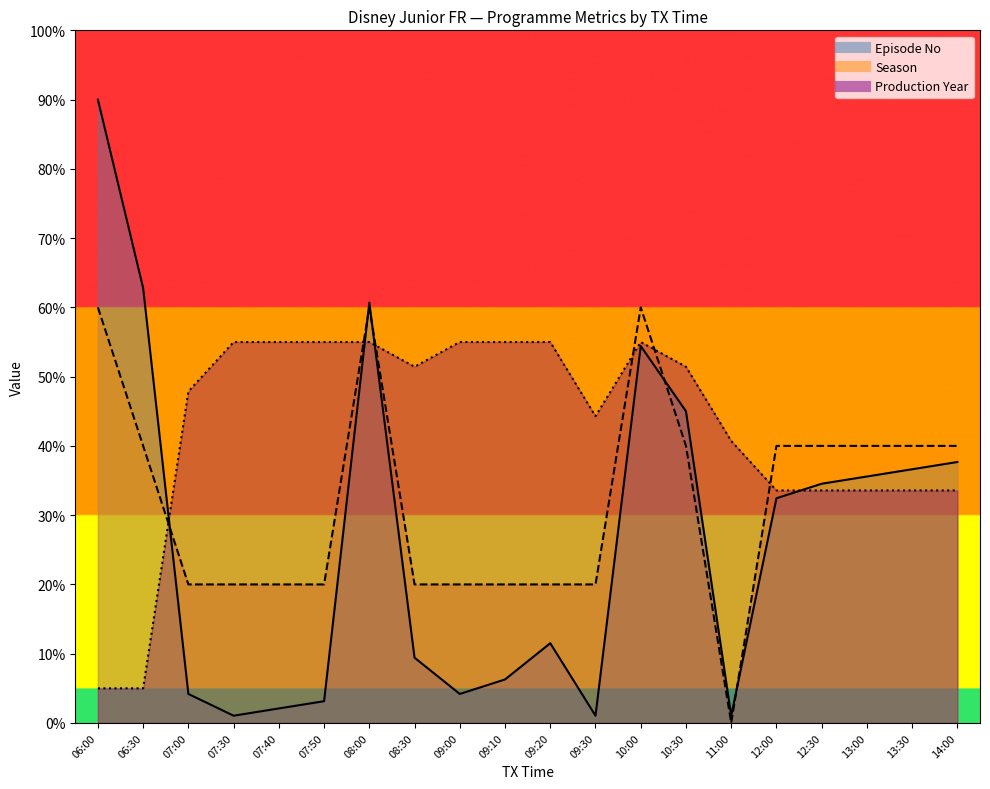

Is it true that Episode No equals 4.2 at 07:00?

True